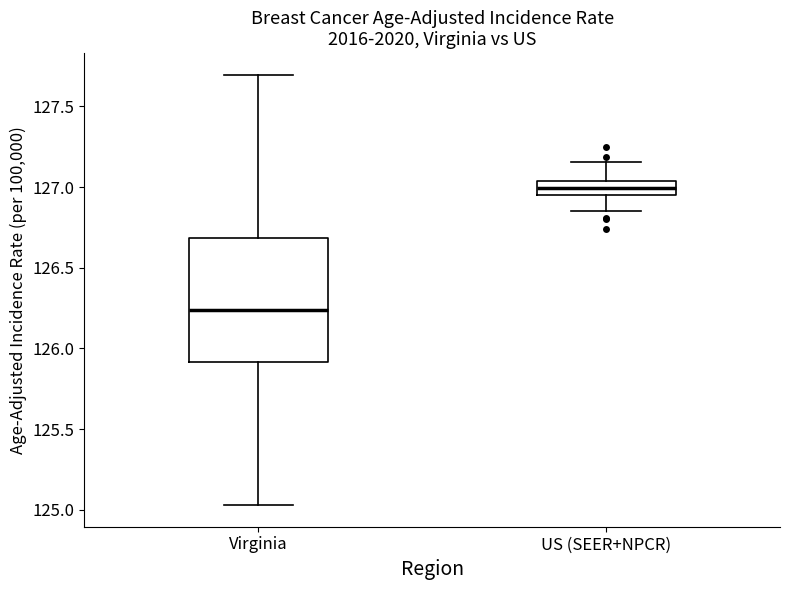

Where is the upper edge of the box for Virginia on the y-axis? The values are not printed on the chart, so give them approximately, as read against the axis.

126.70